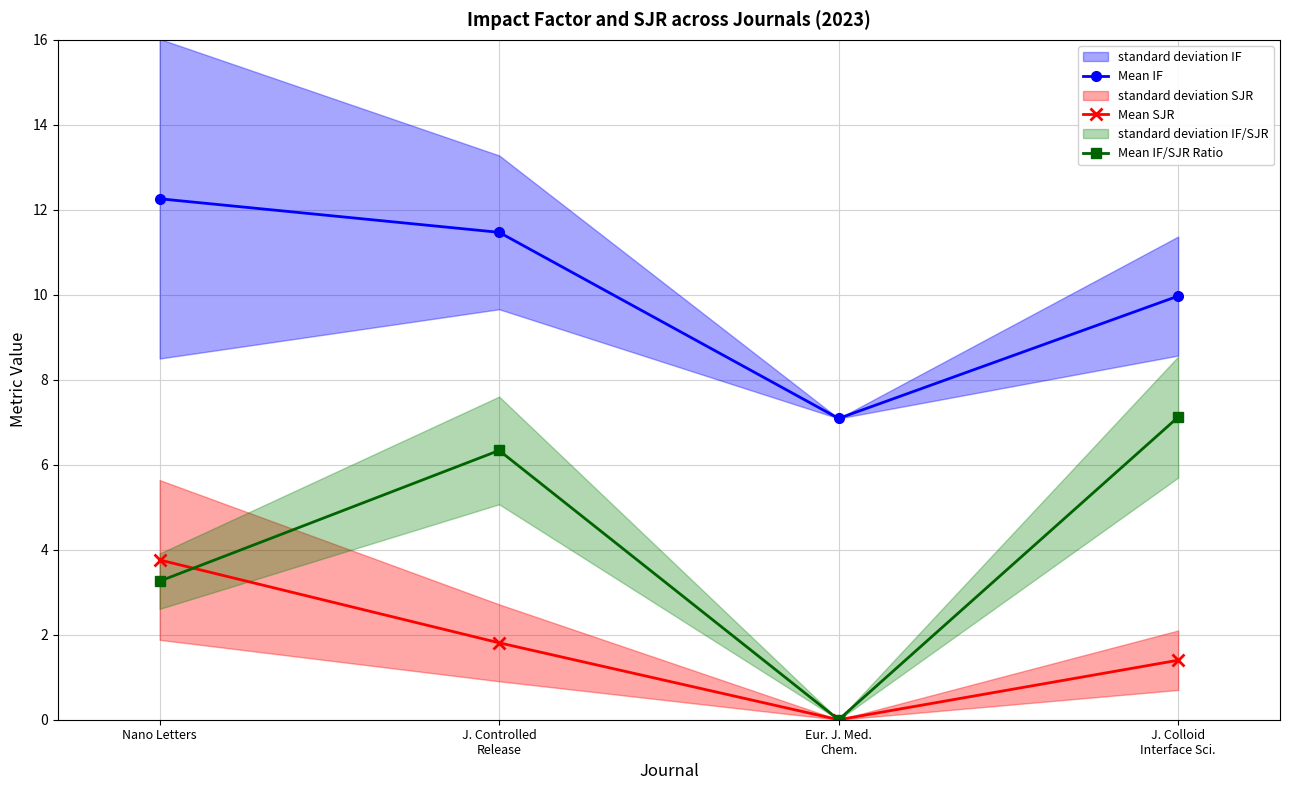

What is the sum of the Mean IF/SJR Ratio values at Eur. J. Med.
Chem. and Nano Letters?

3.3